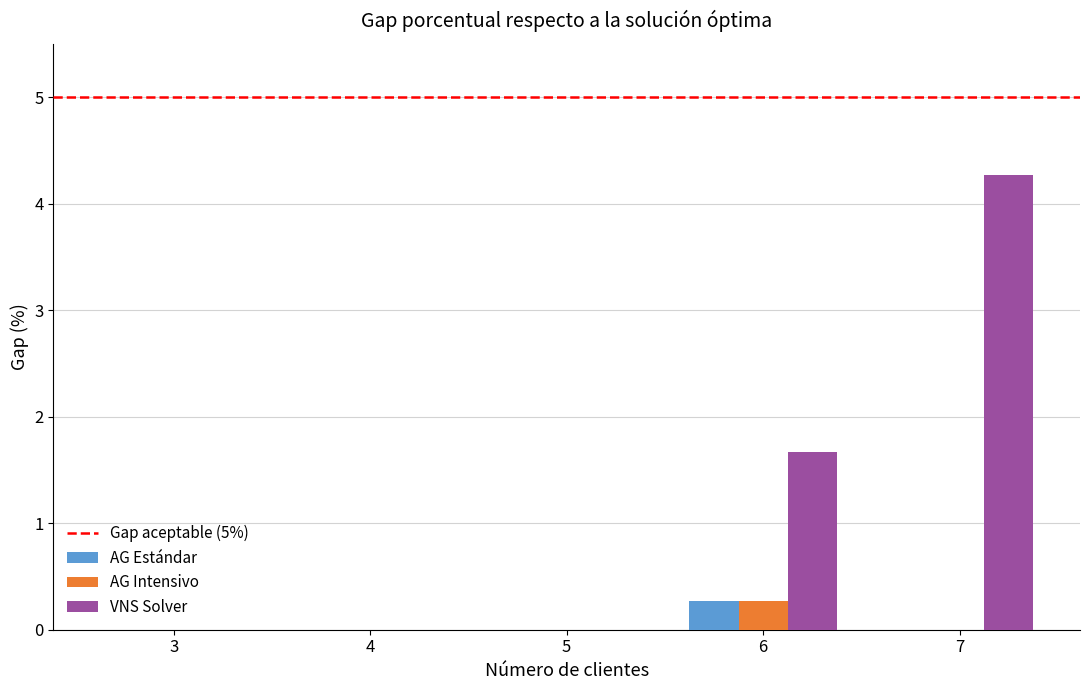

At which category is the sum across all series the highest?

7